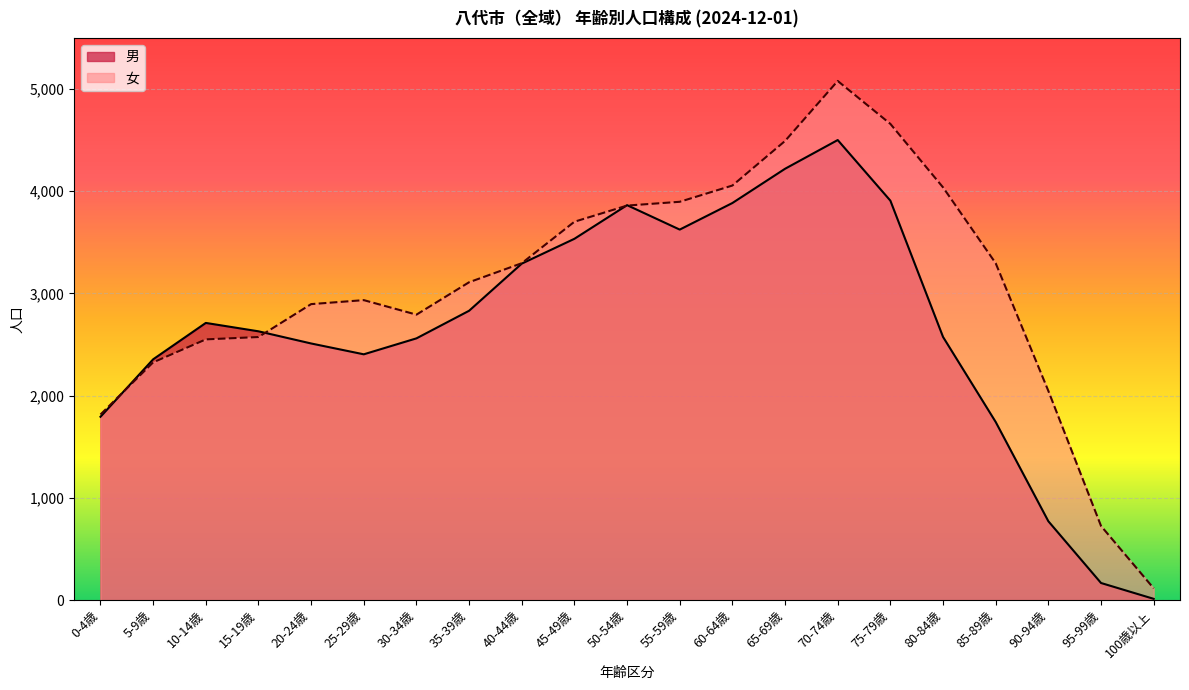

At which label is 男 closest to 2257?

5-9歳